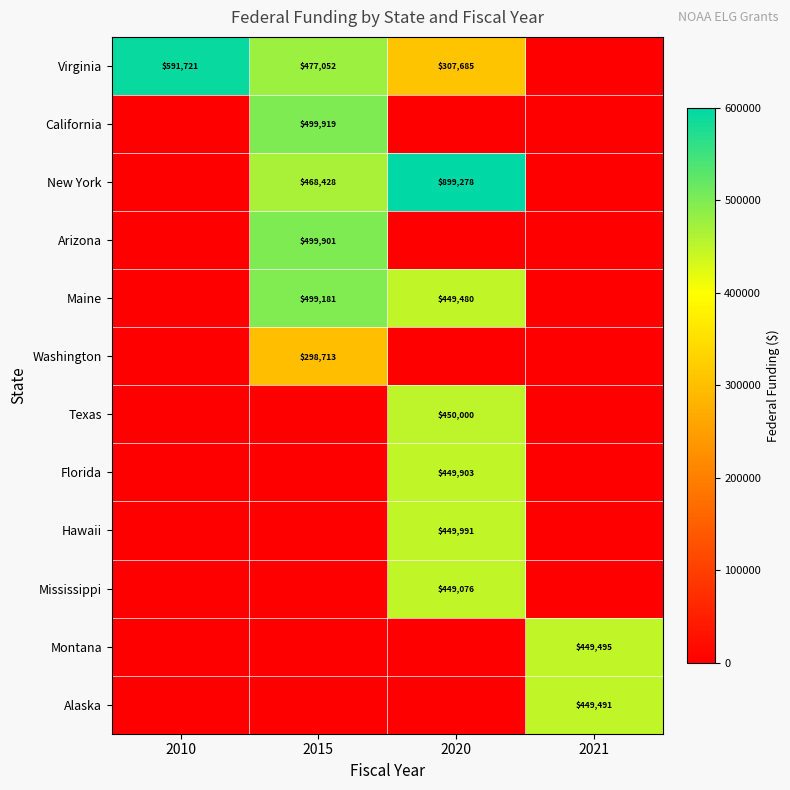

True or false: Maine has a value of 499181 at 2015.

True